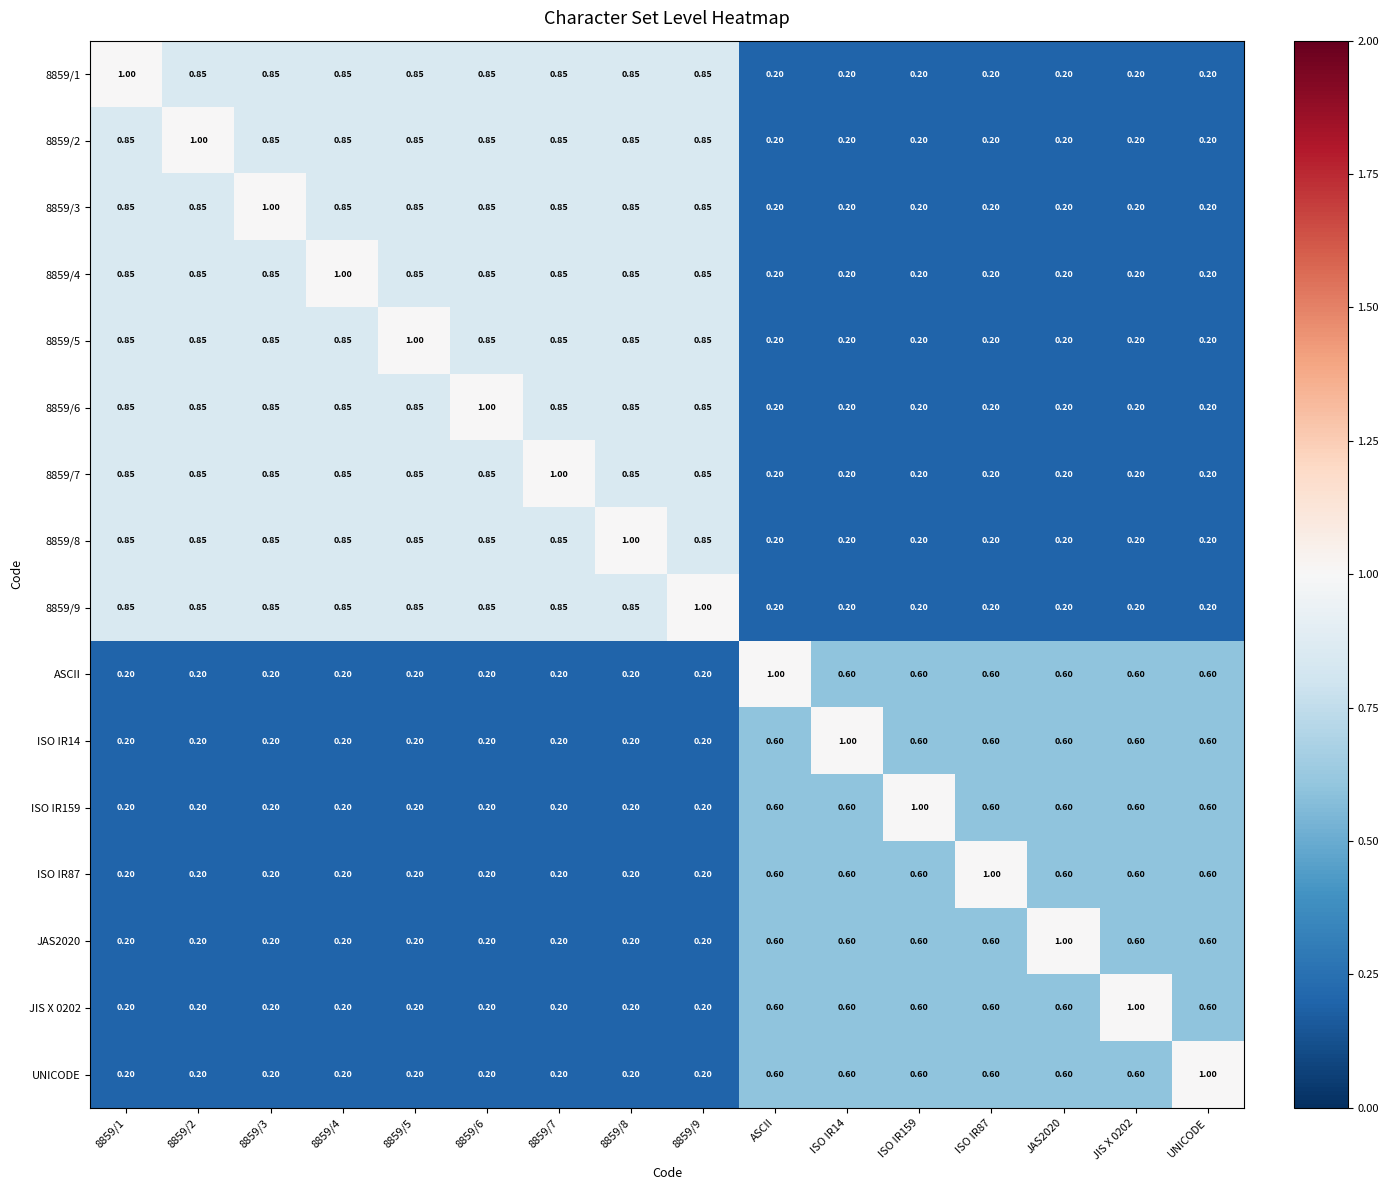

Reading right to left, transcribe all the data shown in this chart.

8859/1: UNICODE=0.2	JIS X 0202=0.2	JAS2020=0.2	ISO IR87=0.2	ISO IR159=0.2	ISO IR14=0.2	ASCII=0.2	8859/9=0.8	8859/8=0.8	8859/7=0.8	8859/6=0.8	8859/5=0.8	8859/4=0.8	8859/3=0.8	8859/2=0.8	8859/1=1.0
8859/2: UNICODE=0.2	JIS X 0202=0.2	JAS2020=0.2	ISO IR87=0.2	ISO IR159=0.2	ISO IR14=0.2	ASCII=0.2	8859/9=0.8	8859/8=0.8	8859/7=0.8	8859/6=0.8	8859/5=0.8	8859/4=0.8	8859/3=0.8	8859/2=1.0	8859/1=0.8
8859/3: UNICODE=0.2	JIS X 0202=0.2	JAS2020=0.2	ISO IR87=0.2	ISO IR159=0.2	ISO IR14=0.2	ASCII=0.2	8859/9=0.8	8859/8=0.8	8859/7=0.8	8859/6=0.8	8859/5=0.8	8859/4=0.8	8859/3=1.0	8859/2=0.8	8859/1=0.8
8859/4: UNICODE=0.2	JIS X 0202=0.2	JAS2020=0.2	ISO IR87=0.2	ISO IR159=0.2	ISO IR14=0.2	ASCII=0.2	8859/9=0.8	8859/8=0.8	8859/7=0.8	8859/6=0.8	8859/5=0.8	8859/4=1.0	8859/3=0.8	8859/2=0.8	8859/1=0.8
8859/5: UNICODE=0.2	JIS X 0202=0.2	JAS2020=0.2	ISO IR87=0.2	ISO IR159=0.2	ISO IR14=0.2	ASCII=0.2	8859/9=0.8	8859/8=0.8	8859/7=0.8	8859/6=0.8	8859/5=1.0	8859/4=0.8	8859/3=0.8	8859/2=0.8	8859/1=0.8
8859/6: UNICODE=0.2	JIS X 0202=0.2	JAS2020=0.2	ISO IR87=0.2	ISO IR159=0.2	ISO IR14=0.2	ASCII=0.2	8859/9=0.8	8859/8=0.8	8859/7=0.8	8859/6=1.0	8859/5=0.8	8859/4=0.8	8859/3=0.8	8859/2=0.8	8859/1=0.8
8859/7: UNICODE=0.2	JIS X 0202=0.2	JAS2020=0.2	ISO IR87=0.2	ISO IR159=0.2	ISO IR14=0.2	ASCII=0.2	8859/9=0.8	8859/8=0.8	8859/7=1.0	8859/6=0.8	8859/5=0.8	8859/4=0.8	8859/3=0.8	8859/2=0.8	8859/1=0.8
8859/8: UNICODE=0.2	JIS X 0202=0.2	JAS2020=0.2	ISO IR87=0.2	ISO IR159=0.2	ISO IR14=0.2	ASCII=0.2	8859/9=0.8	8859/8=1.0	8859/7=0.8	8859/6=0.8	8859/5=0.8	8859/4=0.8	8859/3=0.8	8859/2=0.8	8859/1=0.8
8859/9: UNICODE=0.2	JIS X 0202=0.2	JAS2020=0.2	ISO IR87=0.2	ISO IR159=0.2	ISO IR14=0.2	ASCII=0.2	8859/9=1.0	8859/8=0.8	8859/7=0.8	8859/6=0.8	8859/5=0.8	8859/4=0.8	8859/3=0.8	8859/2=0.8	8859/1=0.8
ASCII: UNICODE=0.6	JIS X 0202=0.6	JAS2020=0.6	ISO IR87=0.6	ISO IR159=0.6	ISO IR14=0.6	ASCII=1.0	8859/9=0.2	8859/8=0.2	8859/7=0.2	8859/6=0.2	8859/5=0.2	8859/4=0.2	8859/3=0.2	8859/2=0.2	8859/1=0.2
ISO IR14: UNICODE=0.6	JIS X 0202=0.6	JAS2020=0.6	ISO IR87=0.6	ISO IR159=0.6	ISO IR14=1.0	ASCII=0.6	8859/9=0.2	8859/8=0.2	8859/7=0.2	8859/6=0.2	8859/5=0.2	8859/4=0.2	8859/3=0.2	8859/2=0.2	8859/1=0.2
ISO IR159: UNICODE=0.6	JIS X 0202=0.6	JAS2020=0.6	ISO IR87=0.6	ISO IR159=1.0	ISO IR14=0.6	ASCII=0.6	8859/9=0.2	8859/8=0.2	8859/7=0.2	8859/6=0.2	8859/5=0.2	8859/4=0.2	8859/3=0.2	8859/2=0.2	8859/1=0.2
ISO IR87: UNICODE=0.6	JIS X 0202=0.6	JAS2020=0.6	ISO IR87=1.0	ISO IR159=0.6	ISO IR14=0.6	ASCII=0.6	8859/9=0.2	8859/8=0.2	8859/7=0.2	8859/6=0.2	8859/5=0.2	8859/4=0.2	8859/3=0.2	8859/2=0.2	8859/1=0.2
JAS2020: UNICODE=0.6	JIS X 0202=0.6	JAS2020=1.0	ISO IR87=0.6	ISO IR159=0.6	ISO IR14=0.6	ASCII=0.6	8859/9=0.2	8859/8=0.2	8859/7=0.2	8859/6=0.2	8859/5=0.2	8859/4=0.2	8859/3=0.2	8859/2=0.2	8859/1=0.2
JIS X 0202: UNICODE=0.6	JIS X 0202=1.0	JAS2020=0.6	ISO IR87=0.6	ISO IR159=0.6	ISO IR14=0.6	ASCII=0.6	8859/9=0.2	8859/8=0.2	8859/7=0.2	8859/6=0.2	8859/5=0.2	8859/4=0.2	8859/3=0.2	8859/2=0.2	8859/1=0.2
UNICODE: UNICODE=1.0	JIS X 0202=0.6	JAS2020=0.6	ISO IR87=0.6	ISO IR159=0.6	ISO IR14=0.6	ASCII=0.6	8859/9=0.2	8859/8=0.2	8859/7=0.2	8859/6=0.2	8859/5=0.2	8859/4=0.2	8859/3=0.2	8859/2=0.2	8859/1=0.2